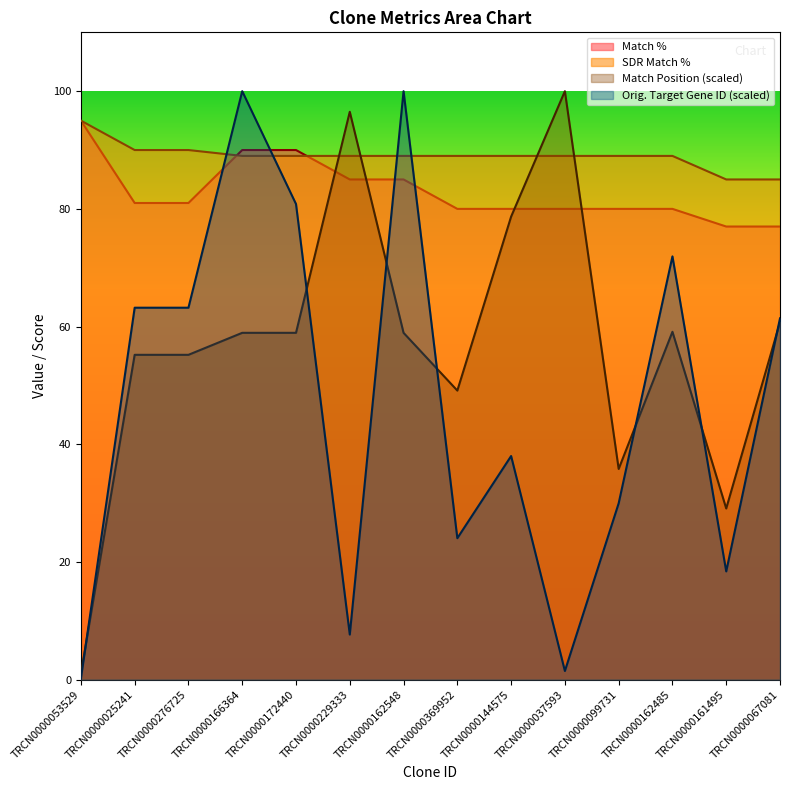

Does the chart have visible grid lines?

No